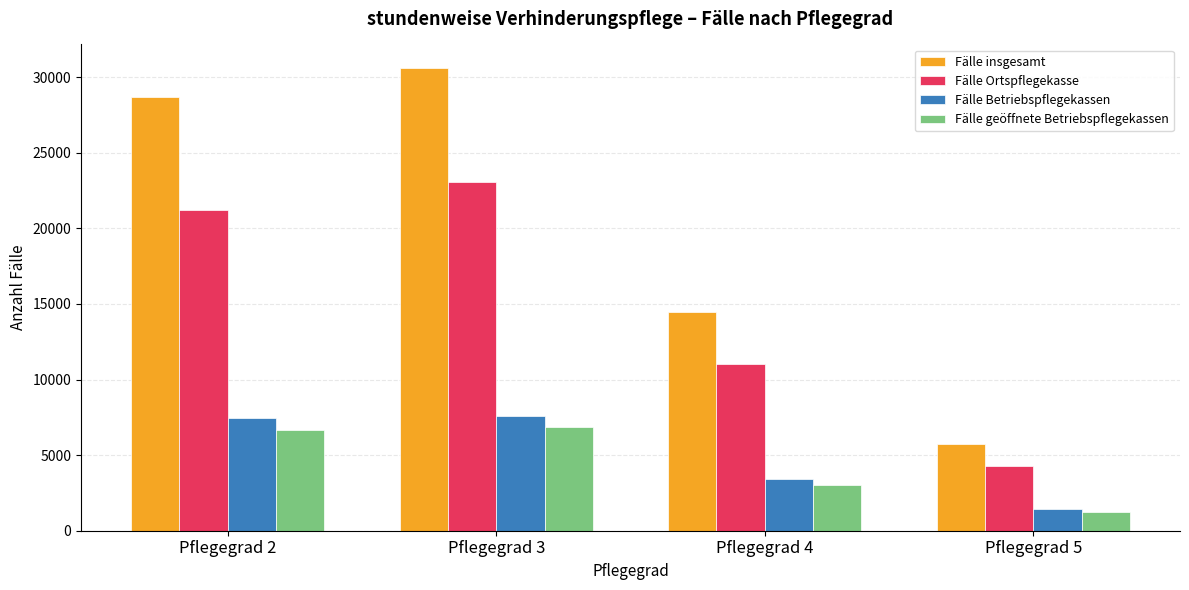

The value of Fälle insgesamt at Pflegegrad 2 is 28684. True or false?

True